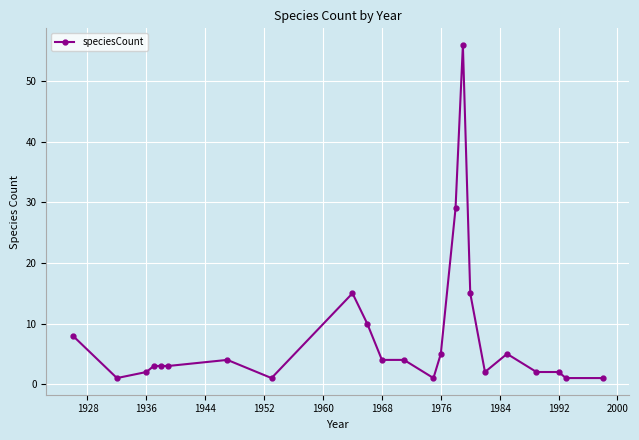

True or false: the data has more than 0 interior local peaks.

True